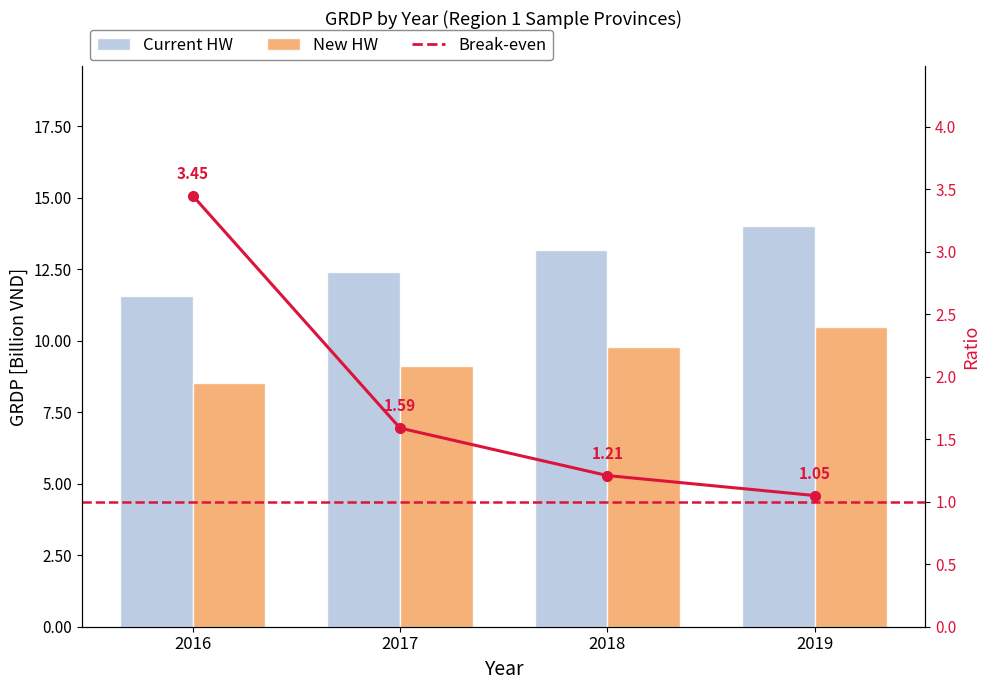

Is the value of Current HW at 2018 greater than the value of Break-even at 2019?

Yes